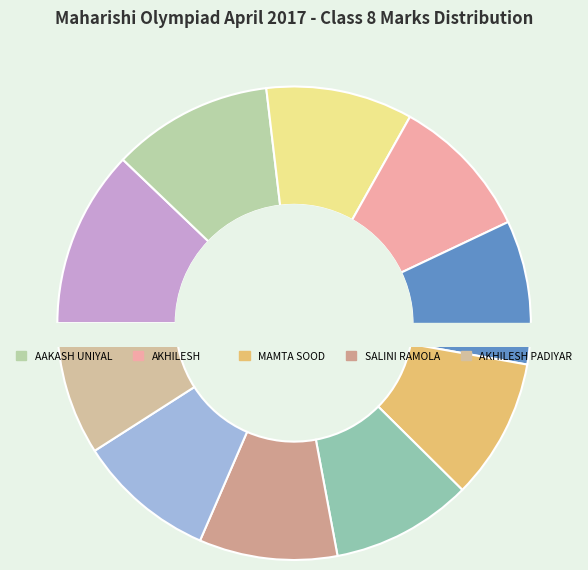

Is there a majority slice in this chart?

No